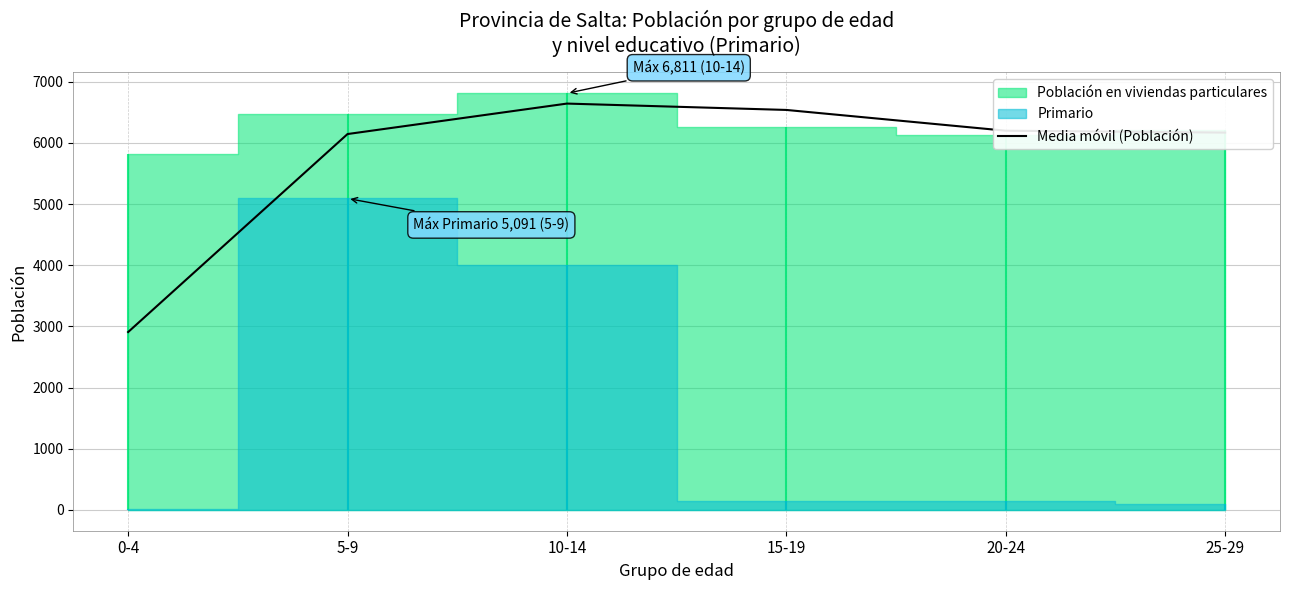

Approximately how many times larger is the value at 0-4 compared to 10-14?

0.4